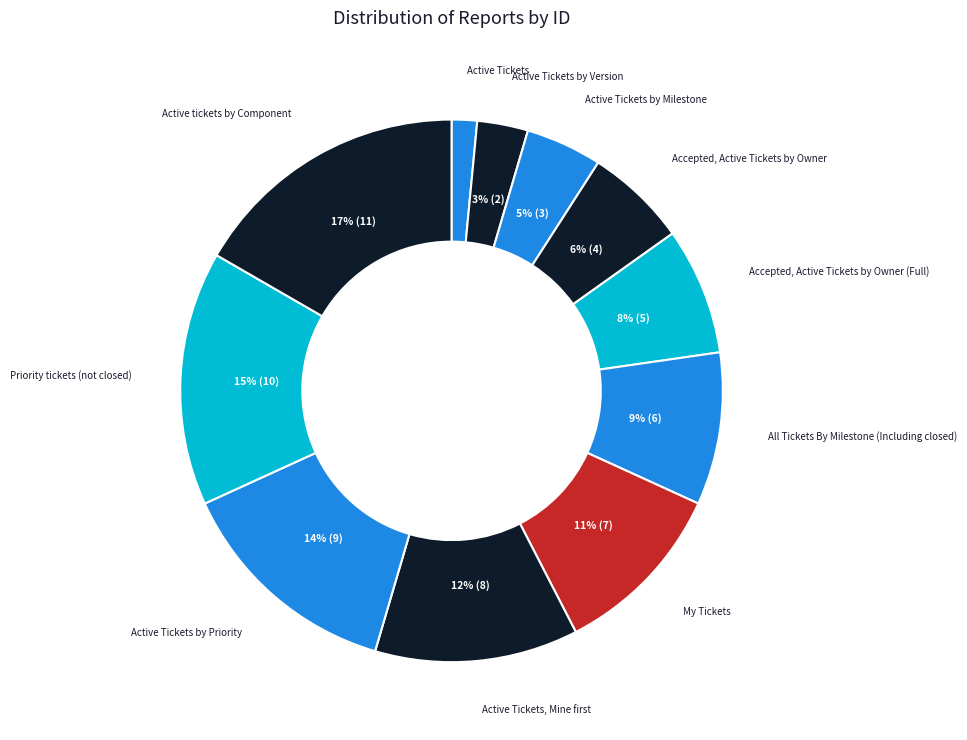

How many slices are in this pie chart?

11